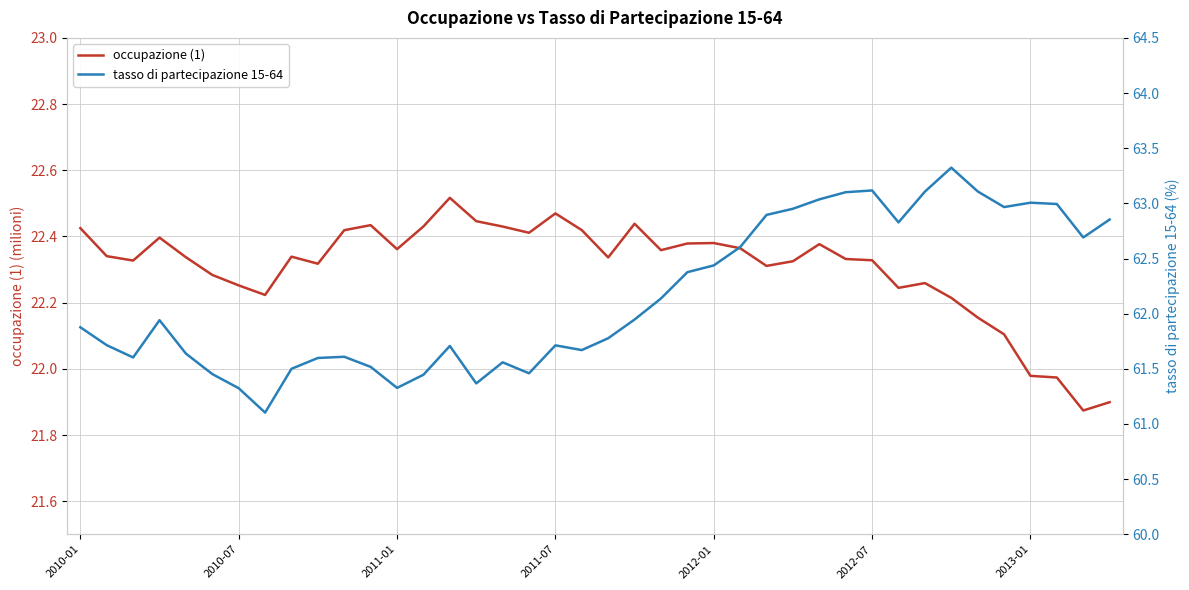

At which category does the chart reach its minimum across all series?

38